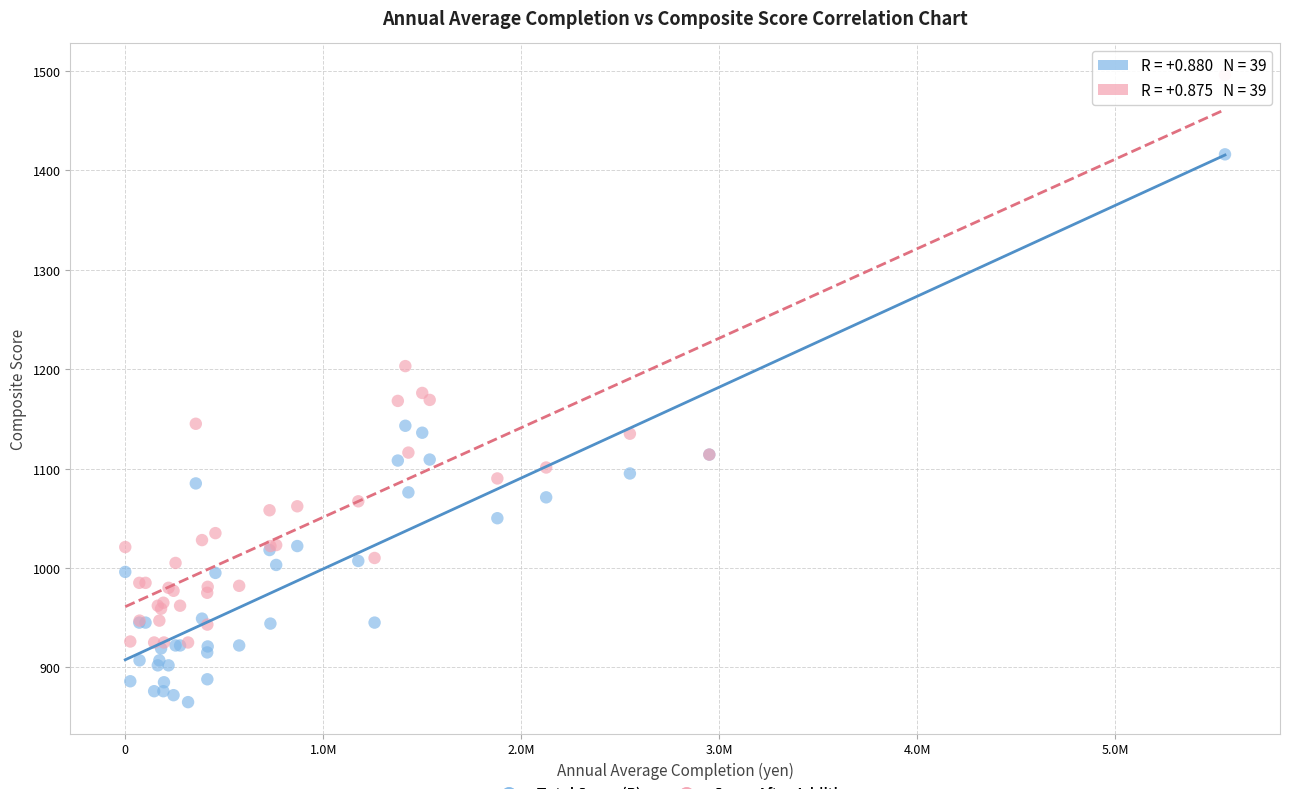

Which series contains the lowest Y value?

Total Score (P)